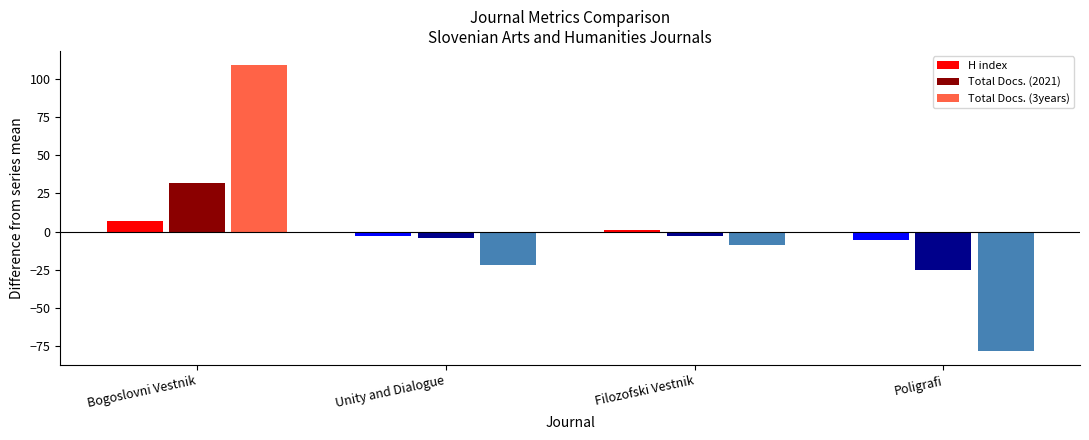

List the series in order of their peak value, lowest first.

H index, Total Docs. (2021), Total Docs. (3years)